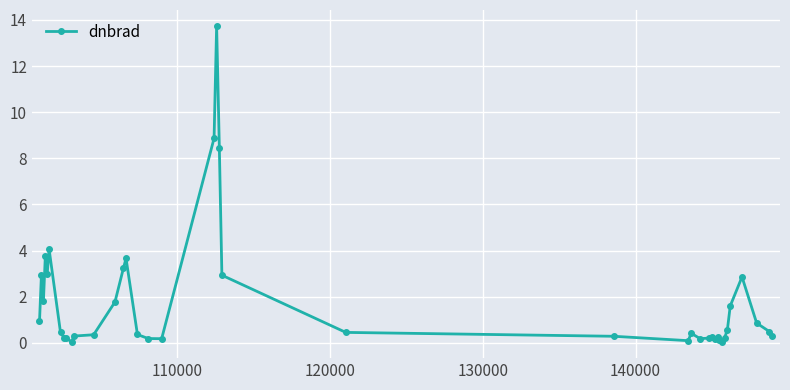

True or false: the data has more than 0 interior local peaks.

True